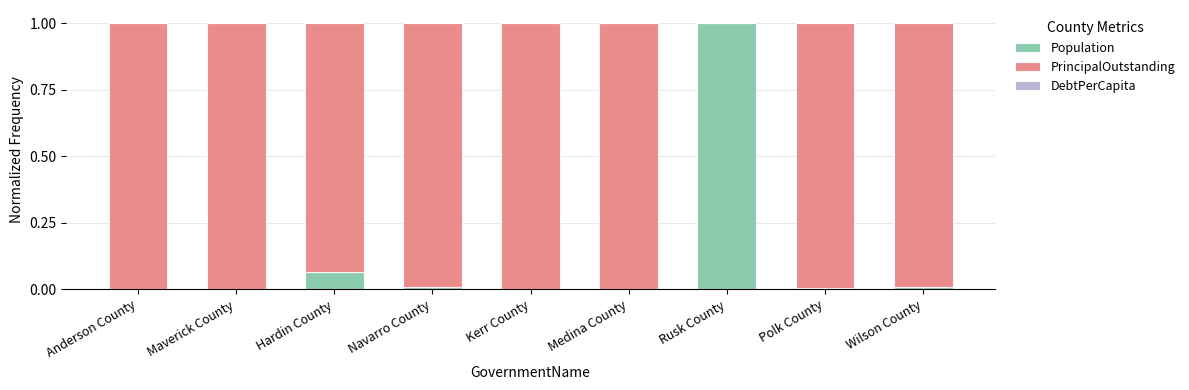

What is the maximum value for Population?

1.0